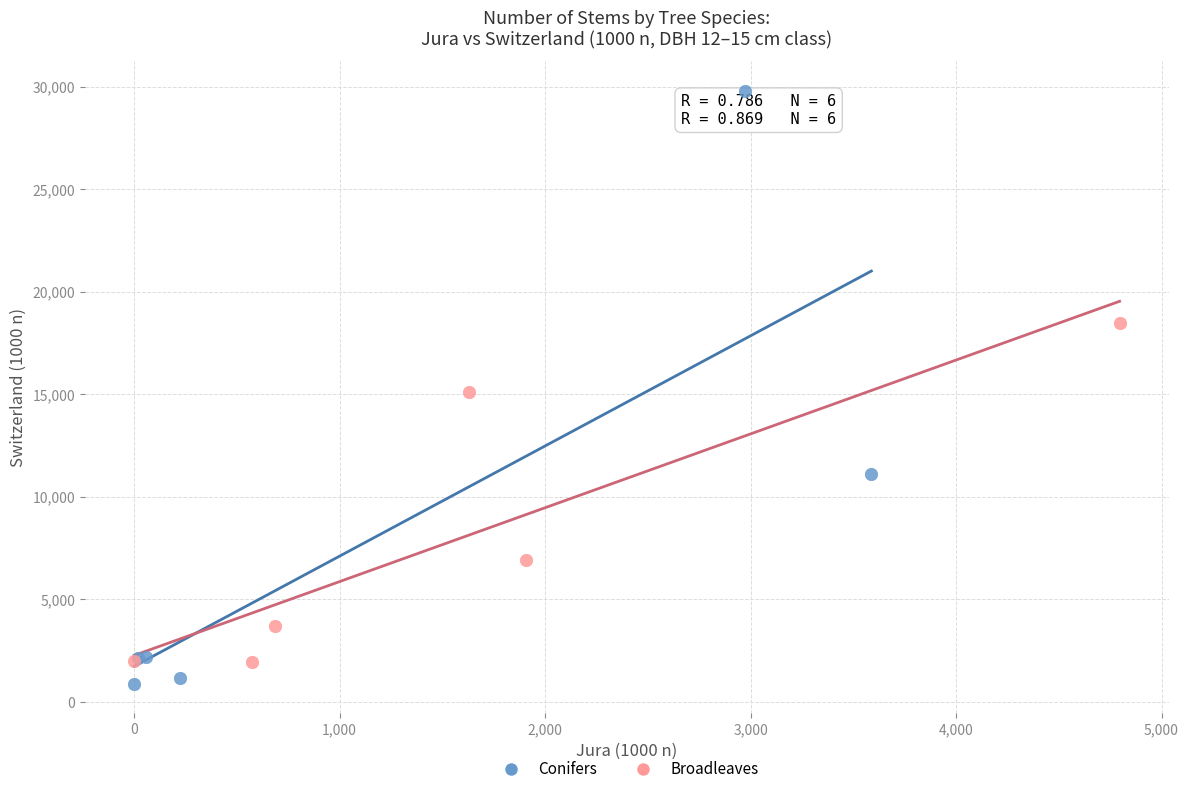

Which series has the widest spread of Y values?

Conifers